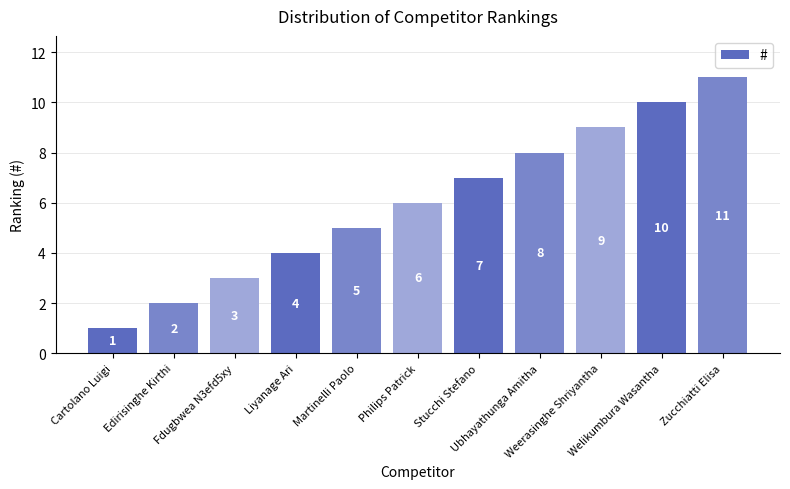

Which has a higher value, Liyanage Ari or Martinelli Paolo?

Martinelli Paolo